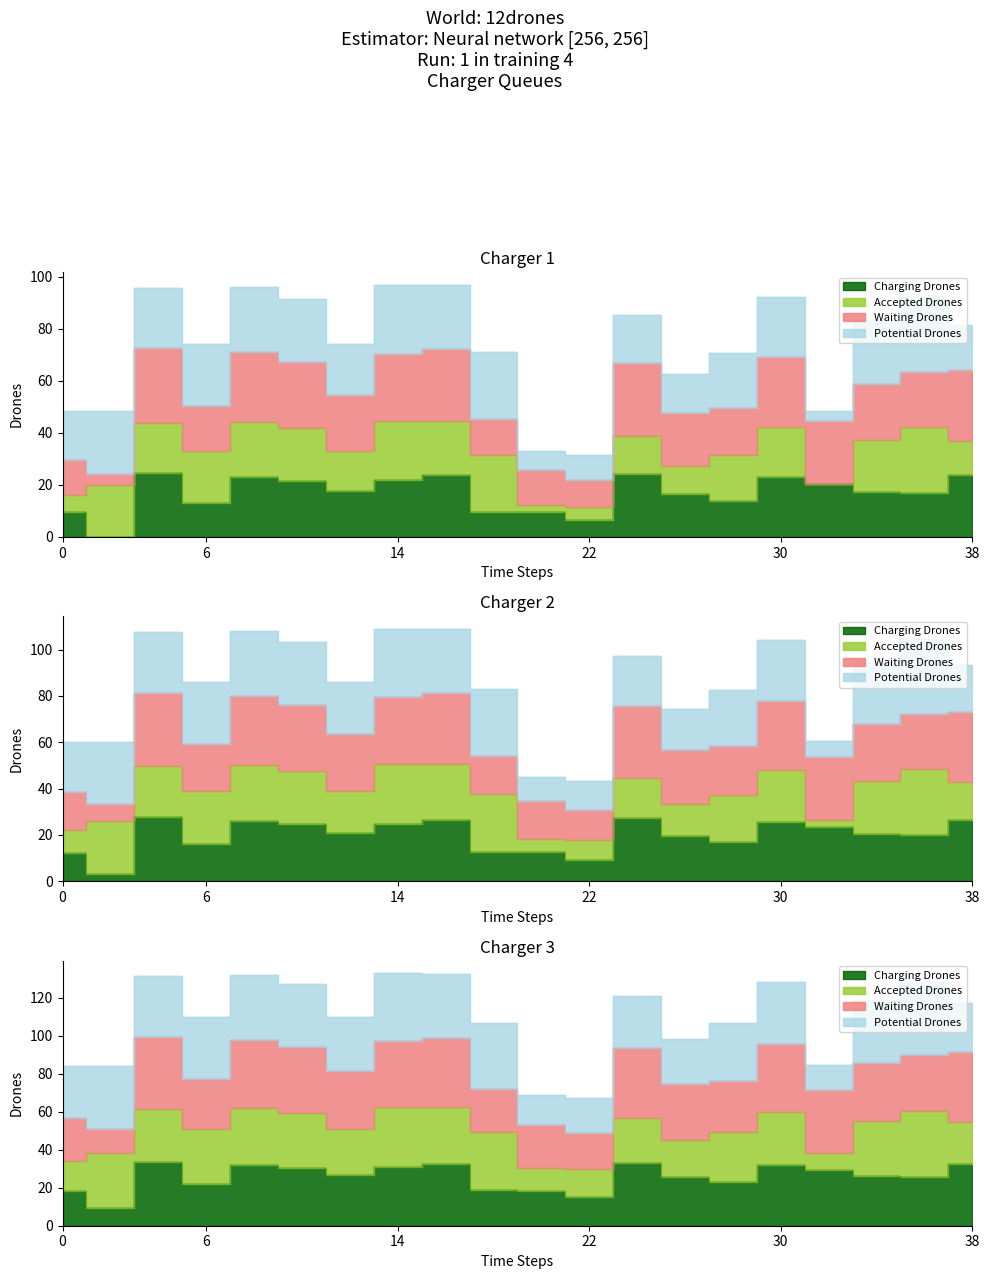

True or false: Waiting Drones and Charging Drones intersect in this chart.

False